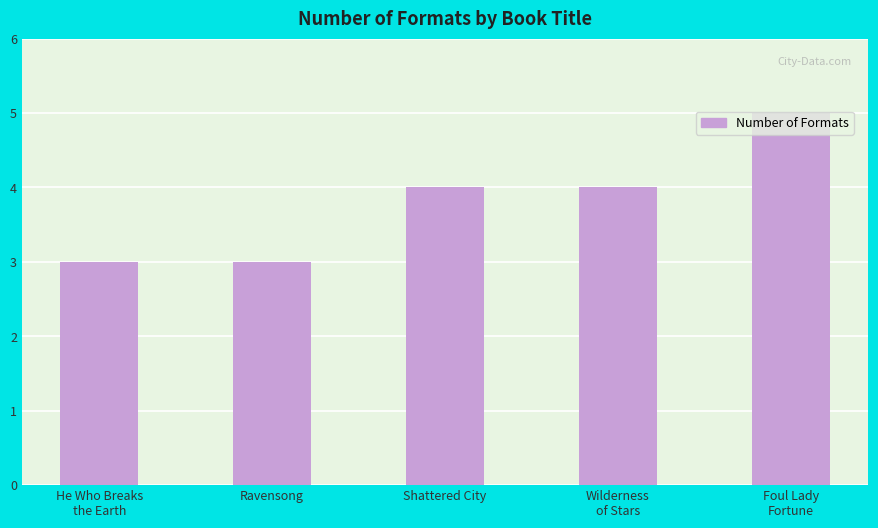

Reading right to left, extract all data points from this chart.

5	4	4	3	3